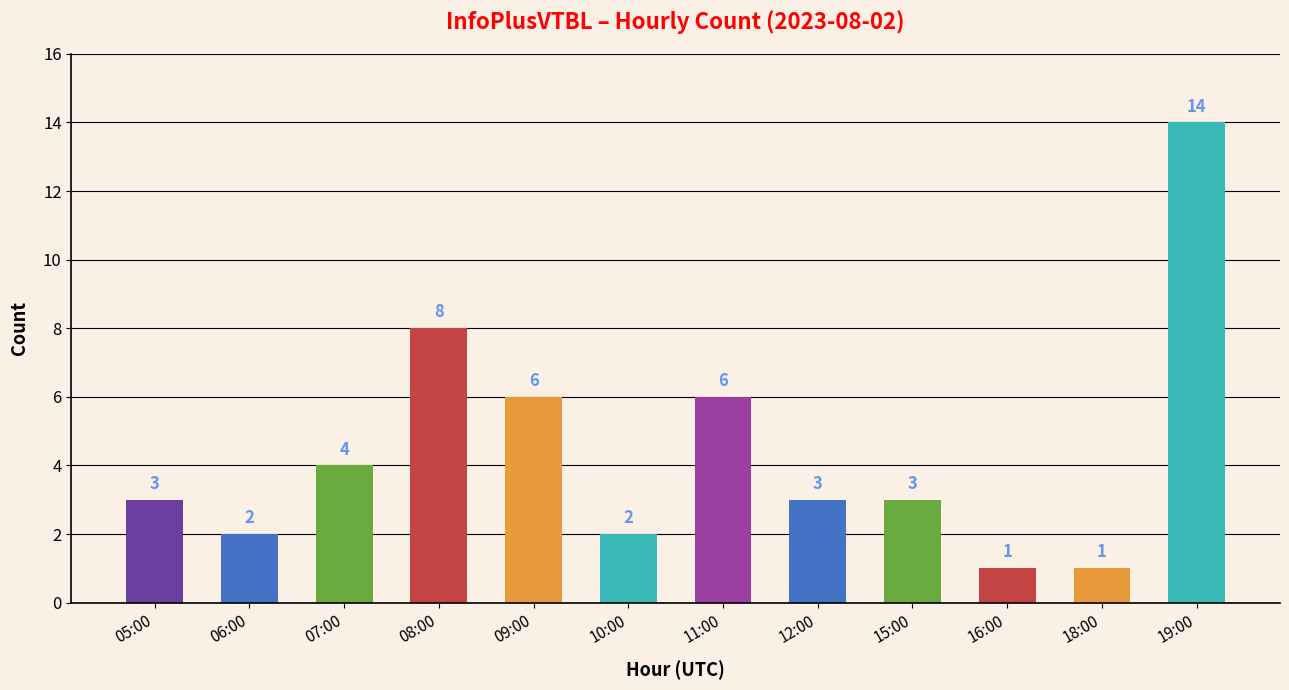

Between 05:00 and 09:00, which is larger?

09:00